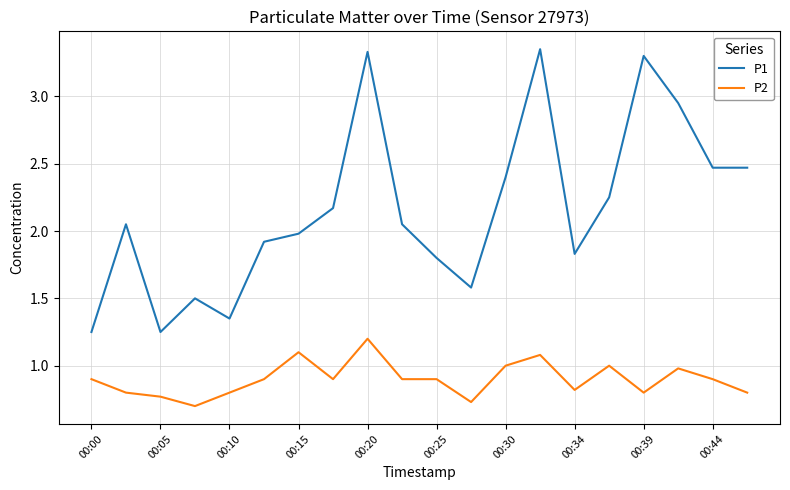

Count the number of data series in this chart.

2